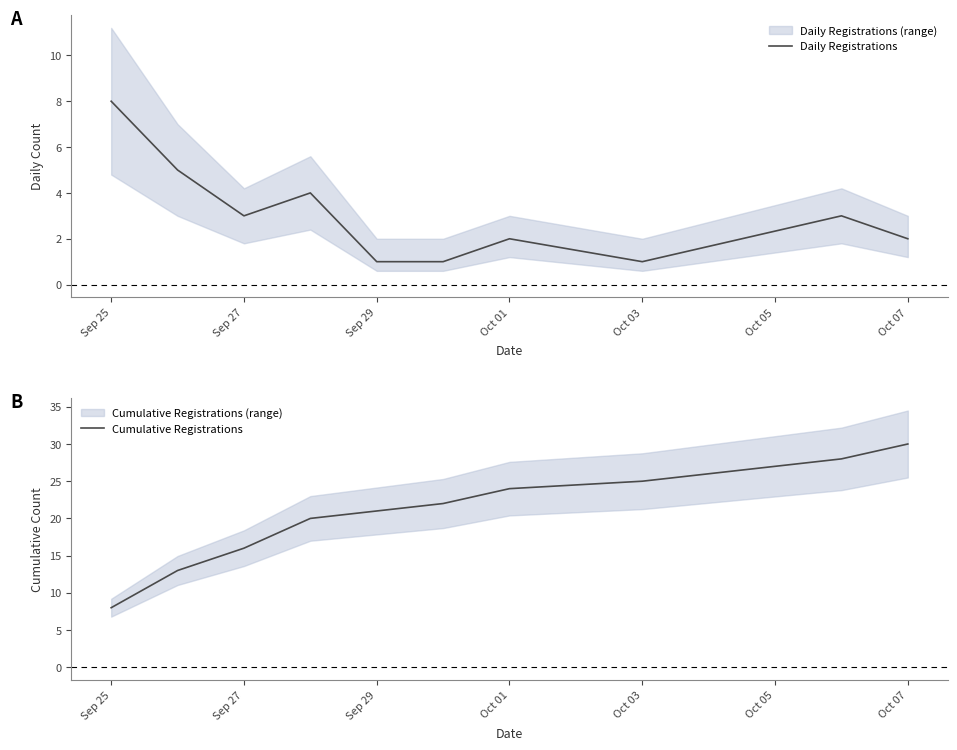

Is it true that Daily Registrations equals 2 at Oct 01?

True